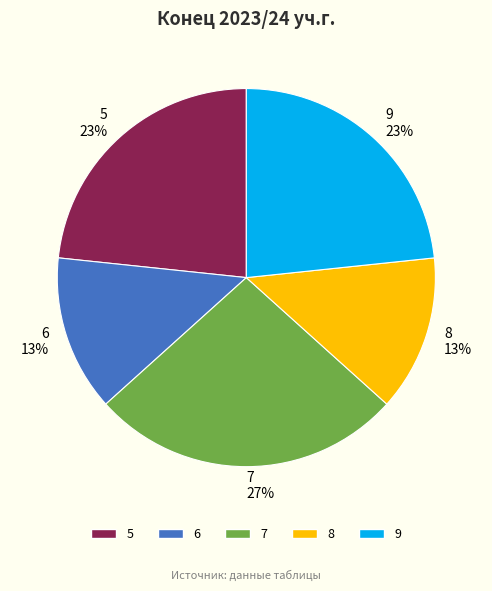

Does 6 represent more than half of the total?

No